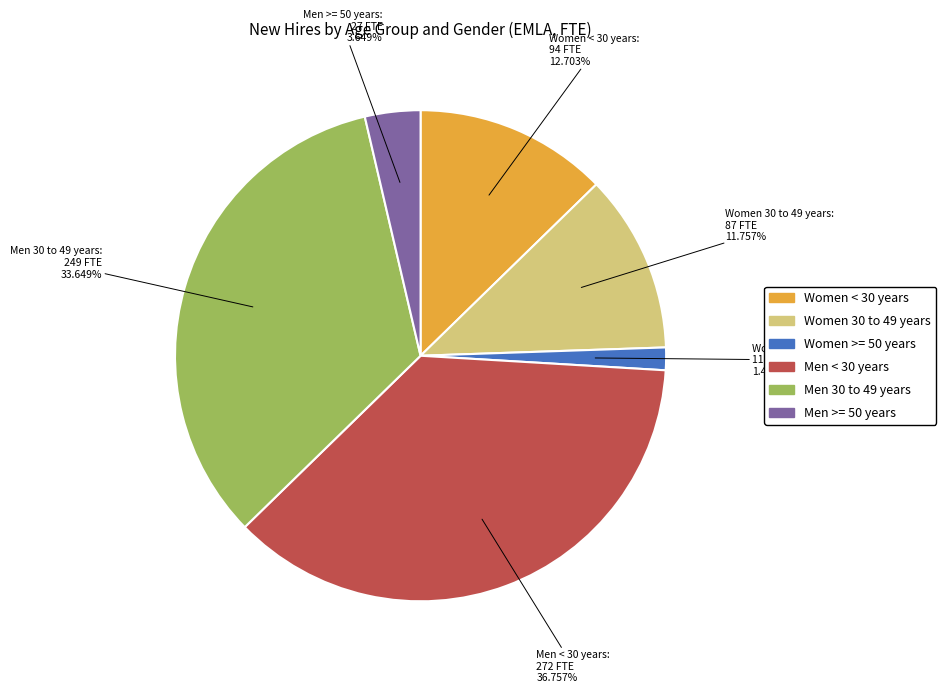

Which category has the smallest portion of the pie?

Women >= 50 years